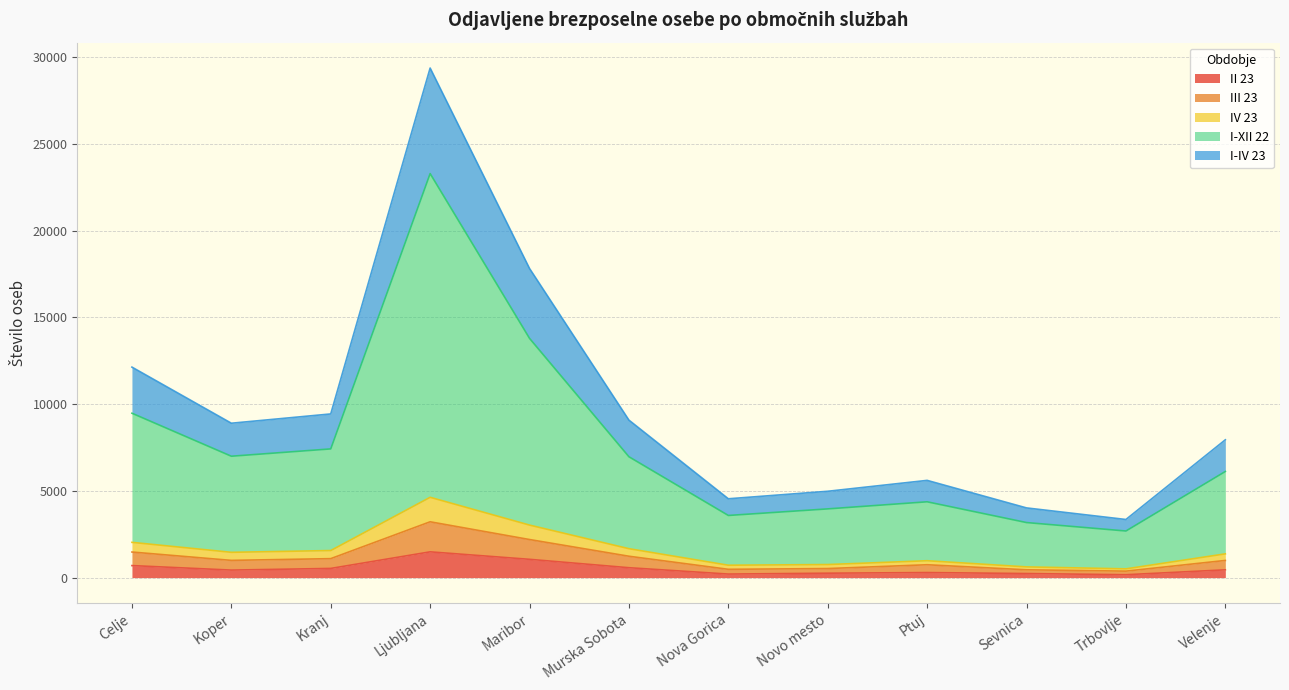

At which category is the sum across all series the highest?

Ljubljana